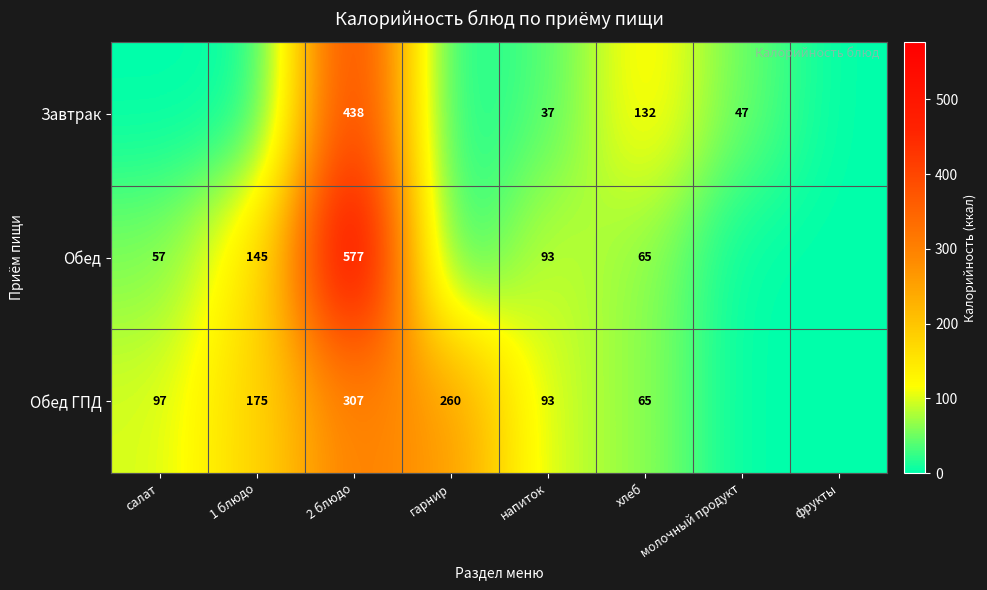

The Обед ГПД series shows 127 at 2 блюдо. True or false?

False